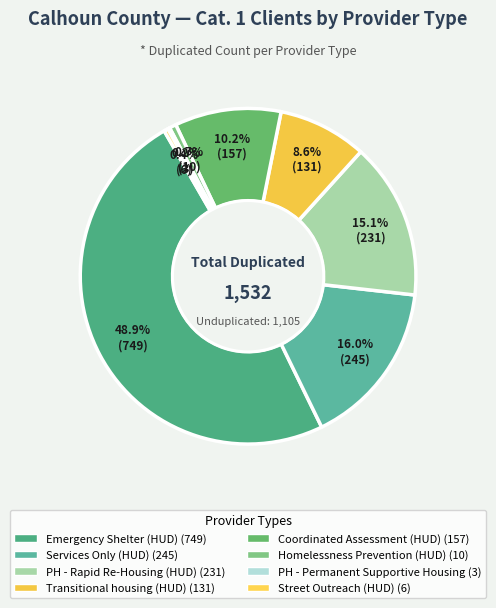

What is the total percentage of Coordinated Assessment (HUD) and Services Only (HUD)?

26.2%